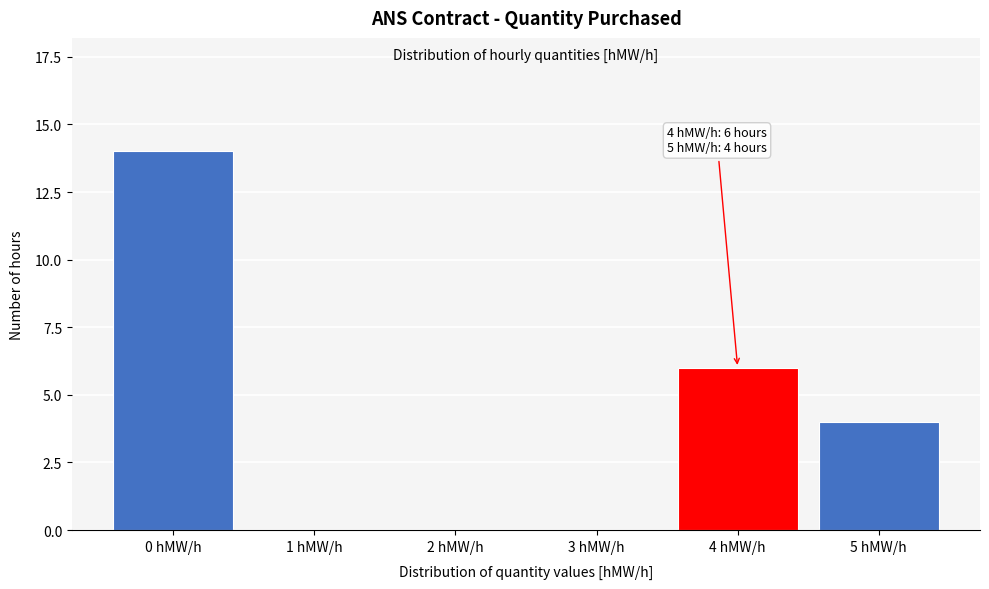

Reading left to right, transcribe all the data shown in this chart.

0 hMW/h=14	1 hMW/h=0	2 hMW/h=0	3 hMW/h=0	4 hMW/h=6	5 hMW/h=4